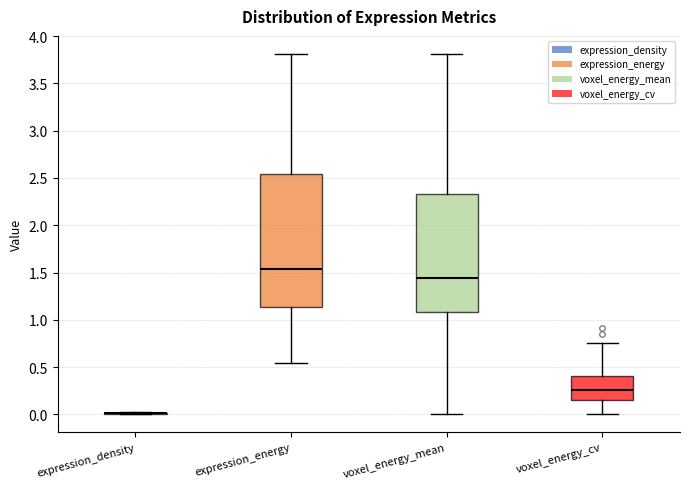

Where is the lower edge of the box for expression_energy on the y-axis? The values are not printed on the chart, so give them approximately, as read against the axis.

1.15